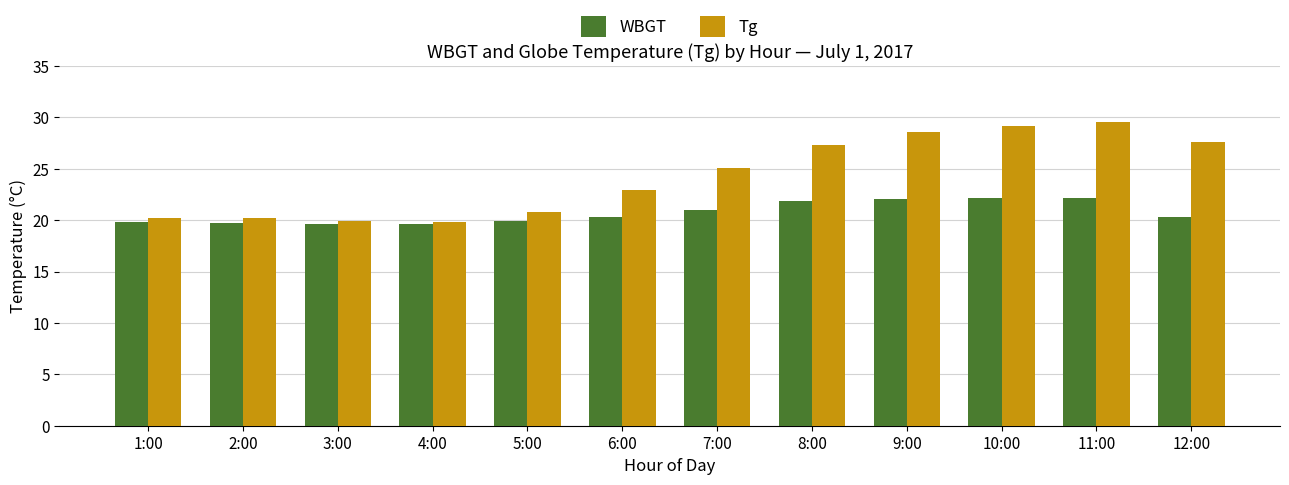

What position from the right is 9:00?

4